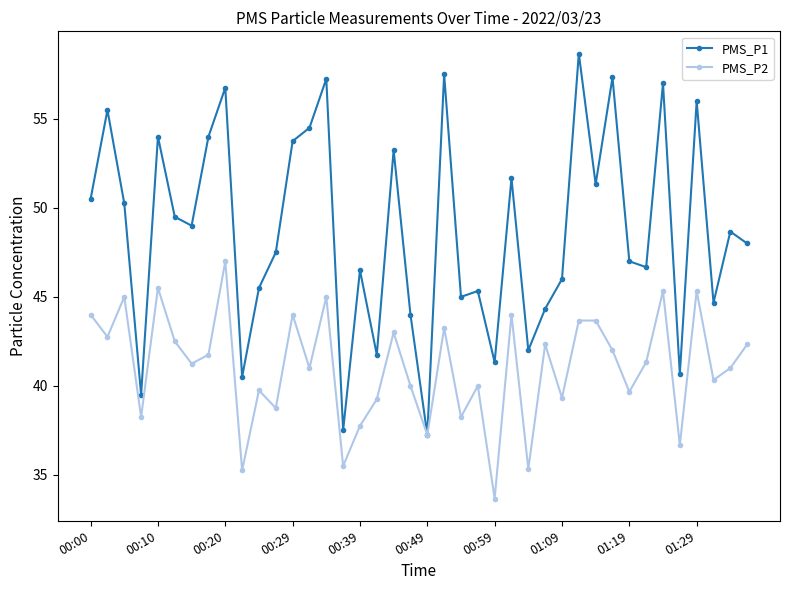

What is the minimum value shown in the chart?

33.7